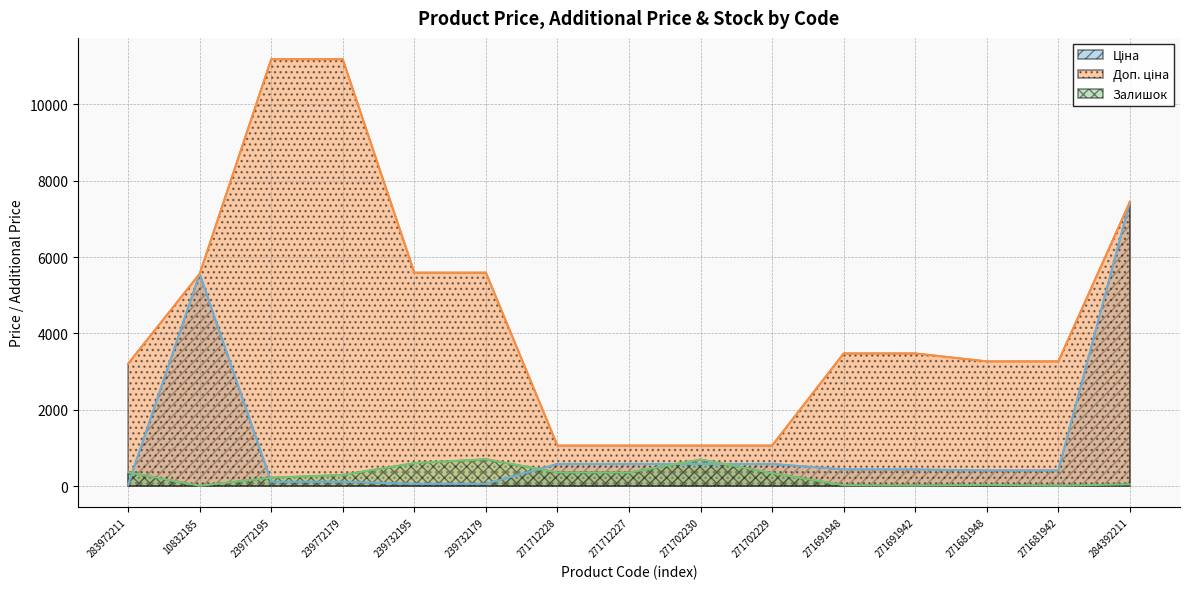

Rank the series by their average value, from highest to lowest.

Доп. ціна, Ціна, Залишок